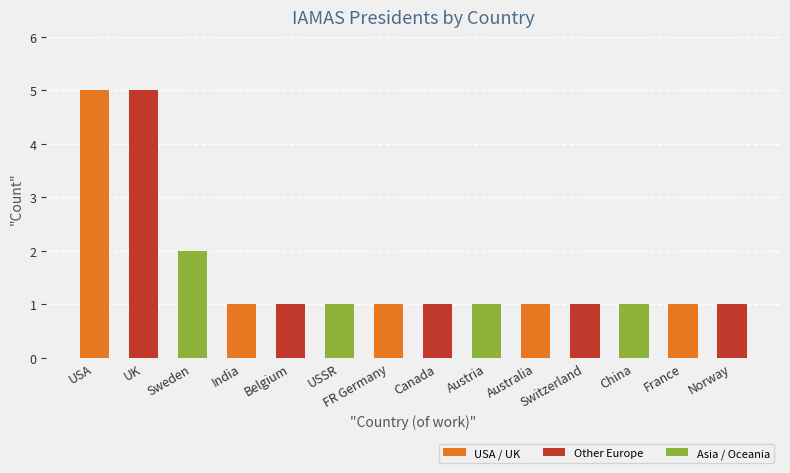

Which has a higher value, Sweden or Austria?

Sweden